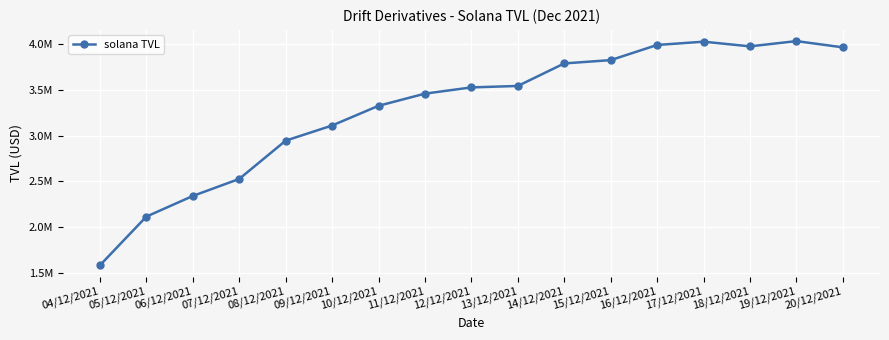

Is it true that the value at 05/12/2021 is 2115080.0?

True